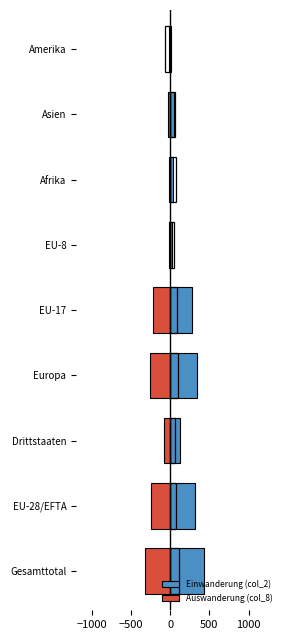

Count the number of categories in the chart.

9